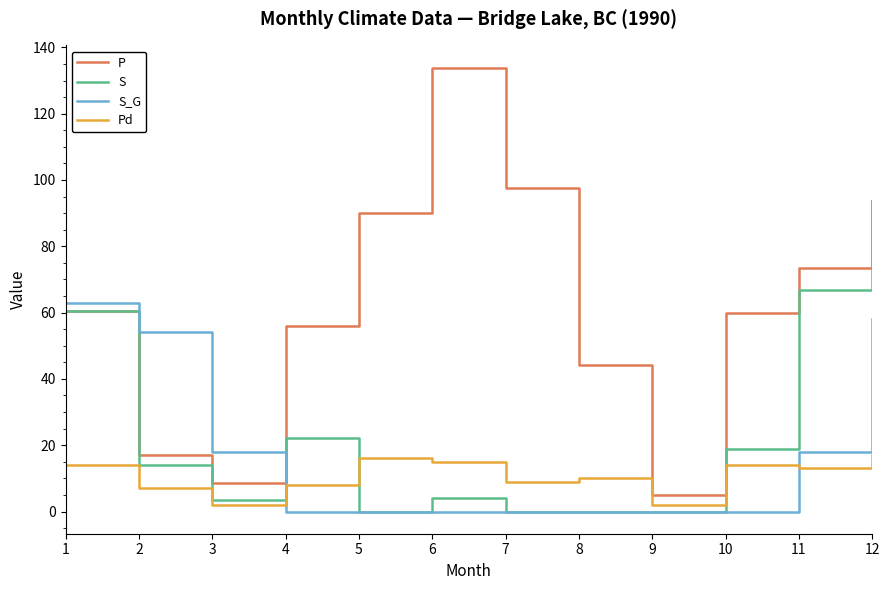

True or false: S_G and S cross at least once.

True